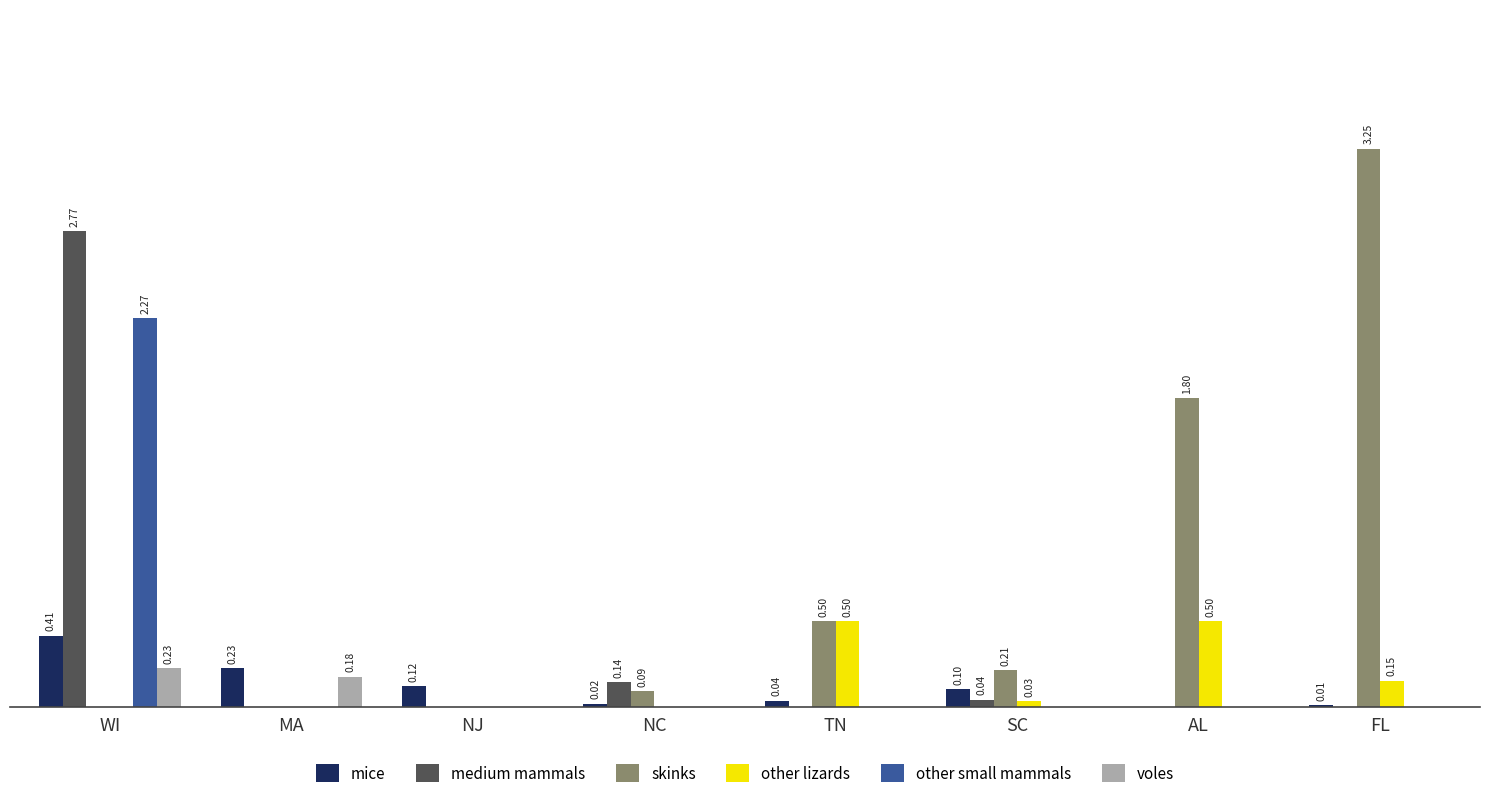

Are the bars horizontal?

No